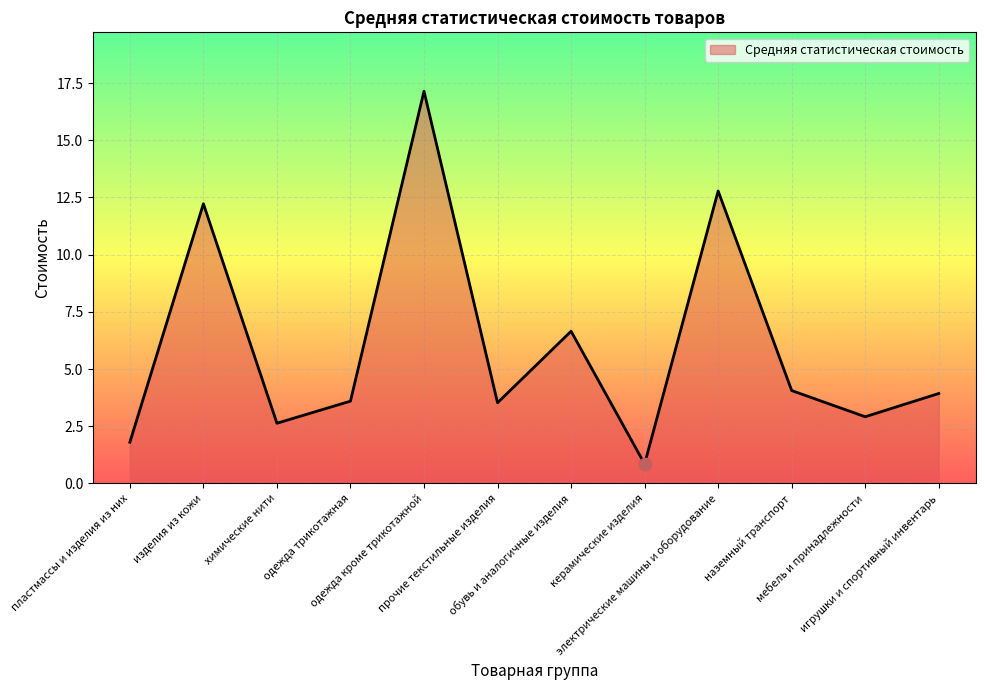

What is the minimum value shown in the chart?

0.9